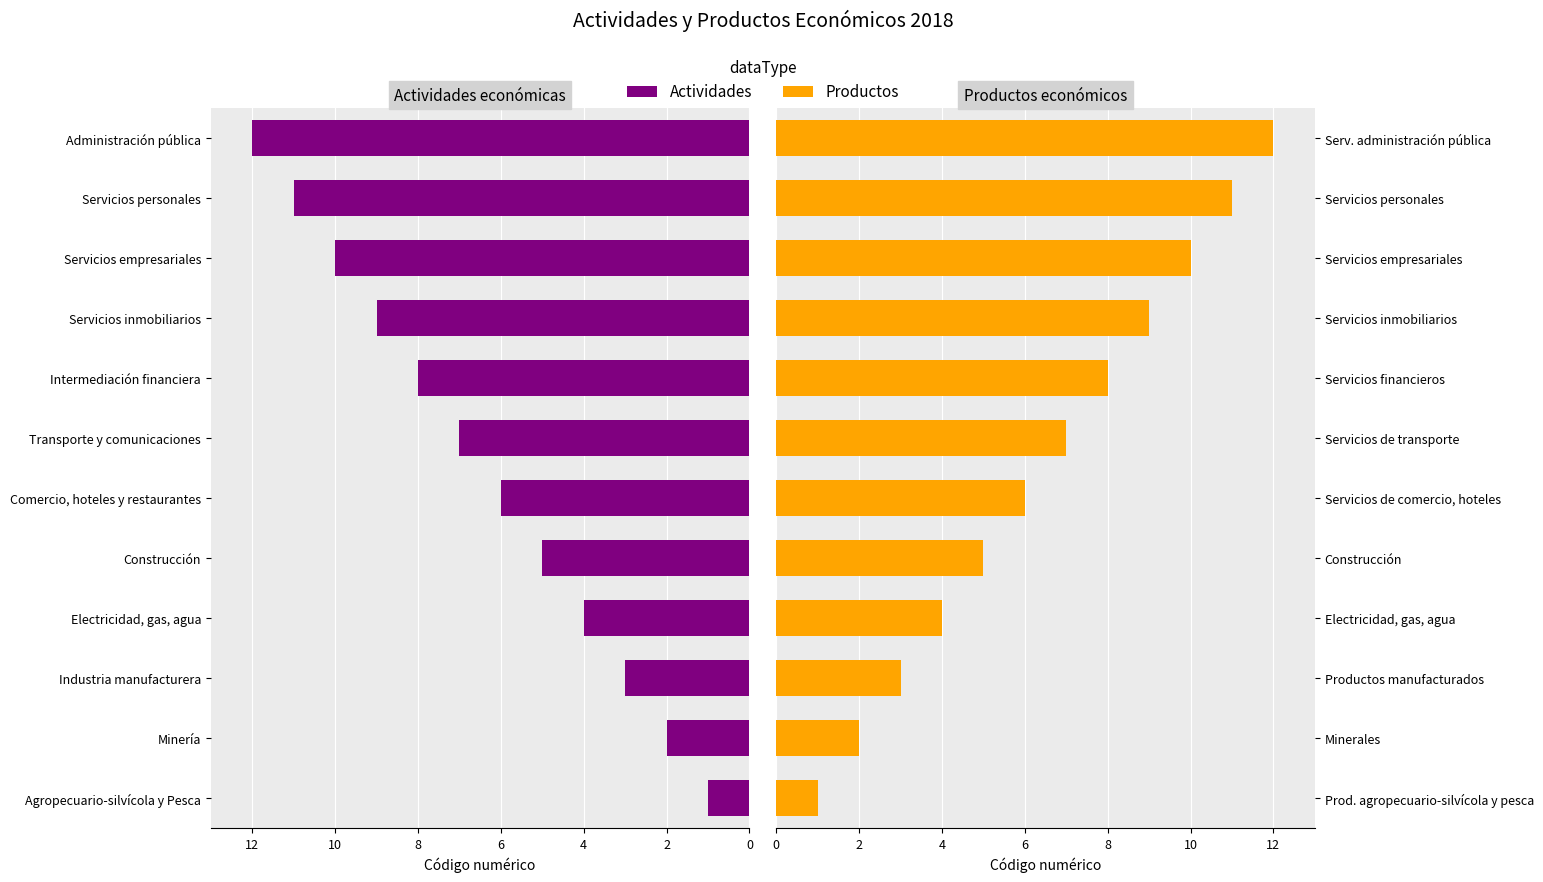

What is the average value of the Productos series?

6